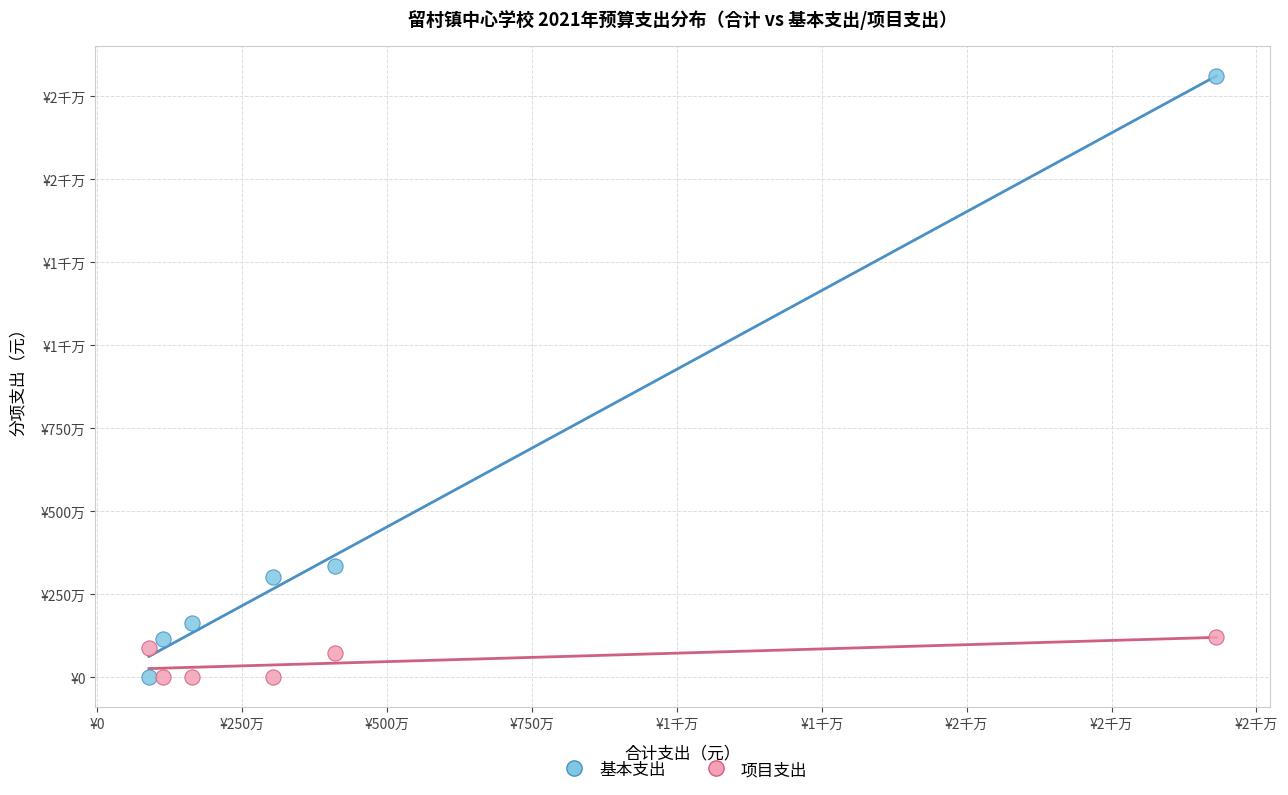

What are all the series names shown in the legend?

基本支出, 项目支出